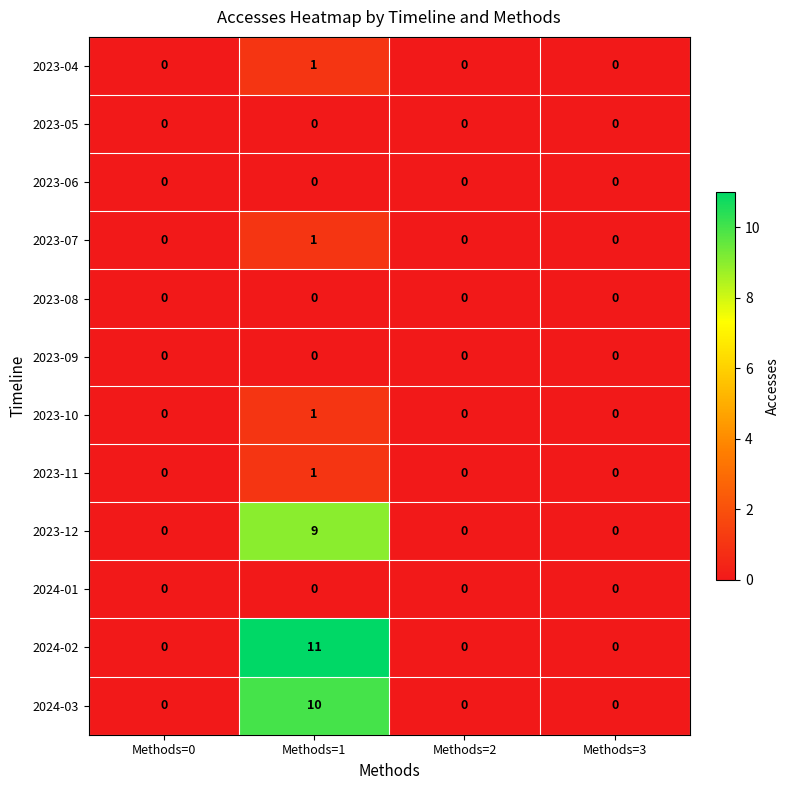

Count the 2023-04 values in the range 0 to 1.

4